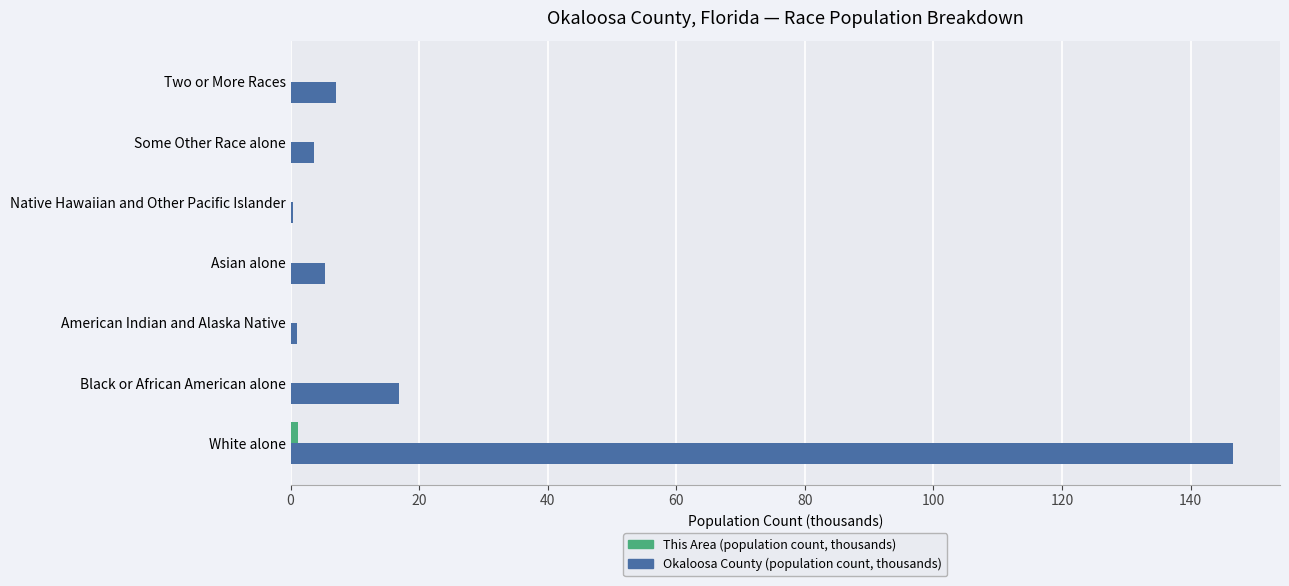

At which category is the sum across all series the highest?

White alone